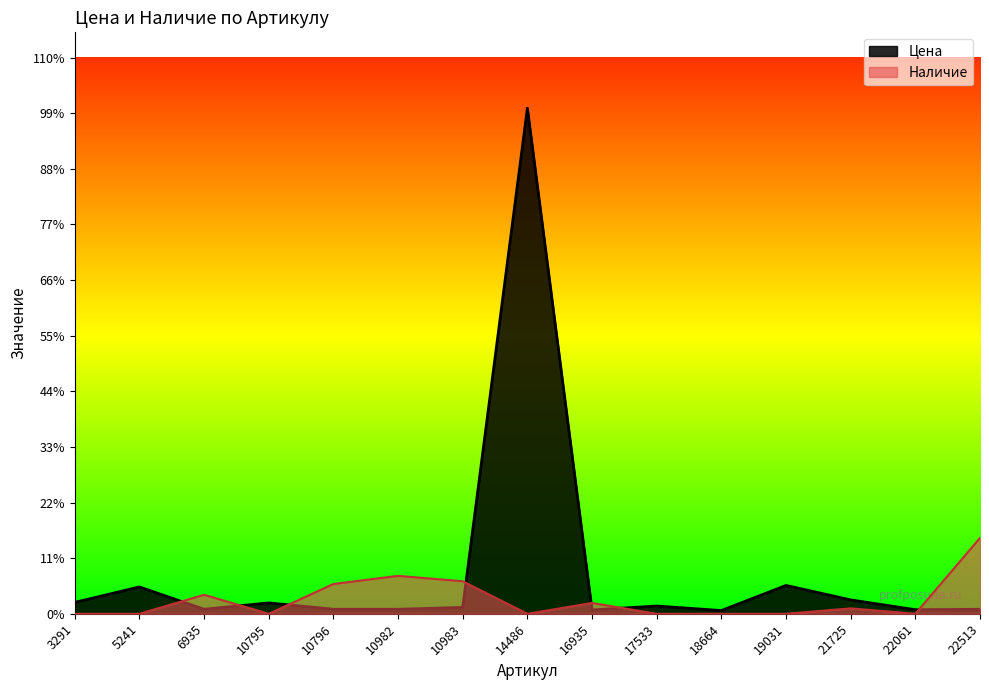

True or false: Цена has a value of 63303.5 at 14486.

False